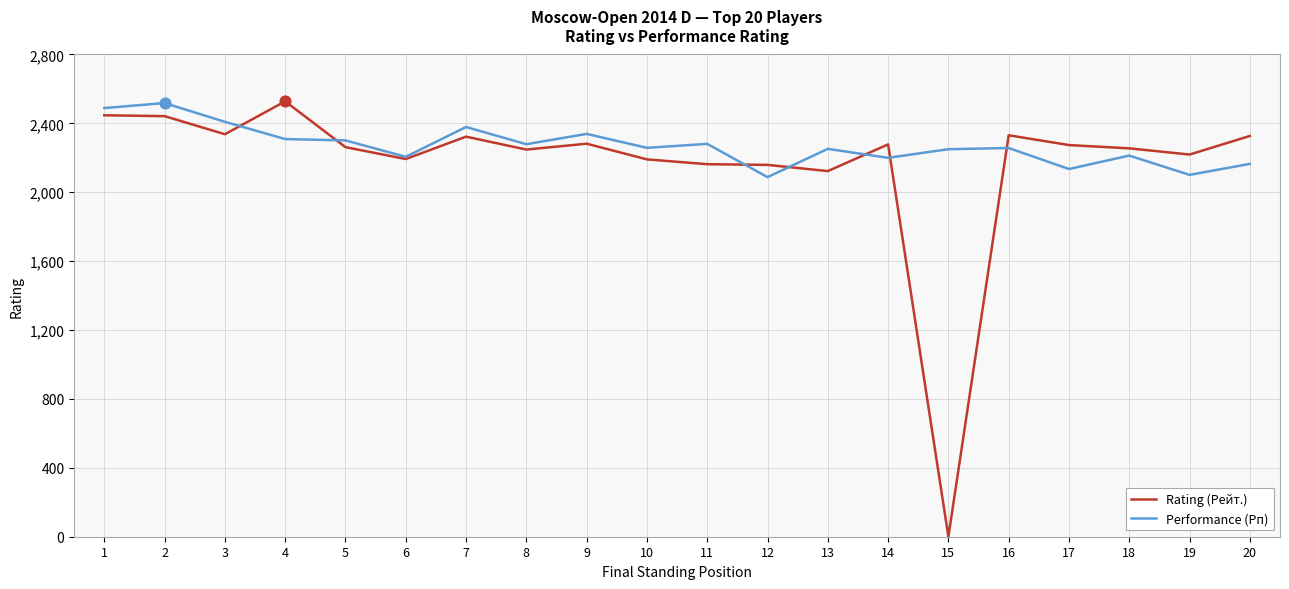

At how many categories does at least one series exceed 317?

20